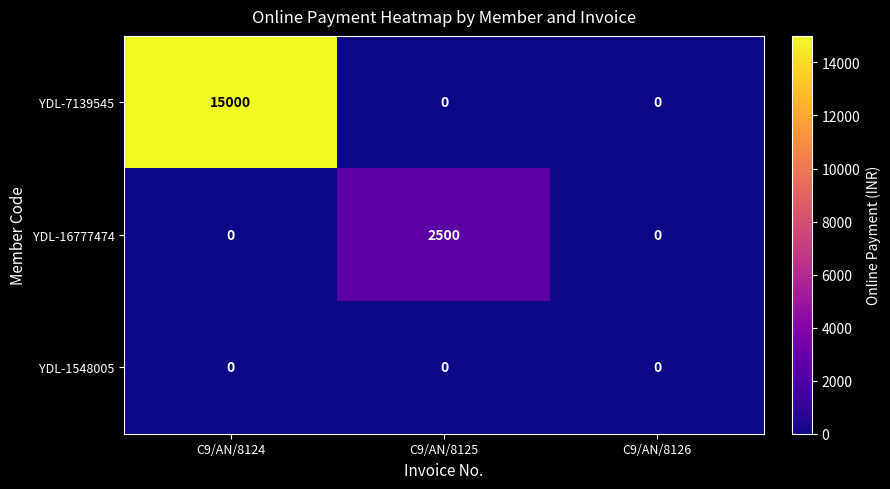

List the series in order of their overall mean, lowest first.

YDL-1548005, YDL-16777474, YDL-7139545